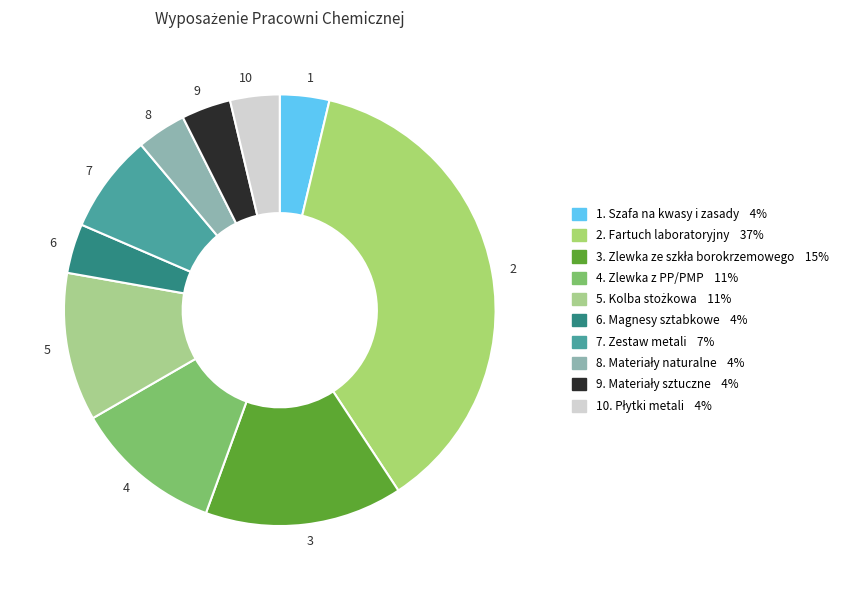

True or false: 3 accounts for 22% of the total.

False